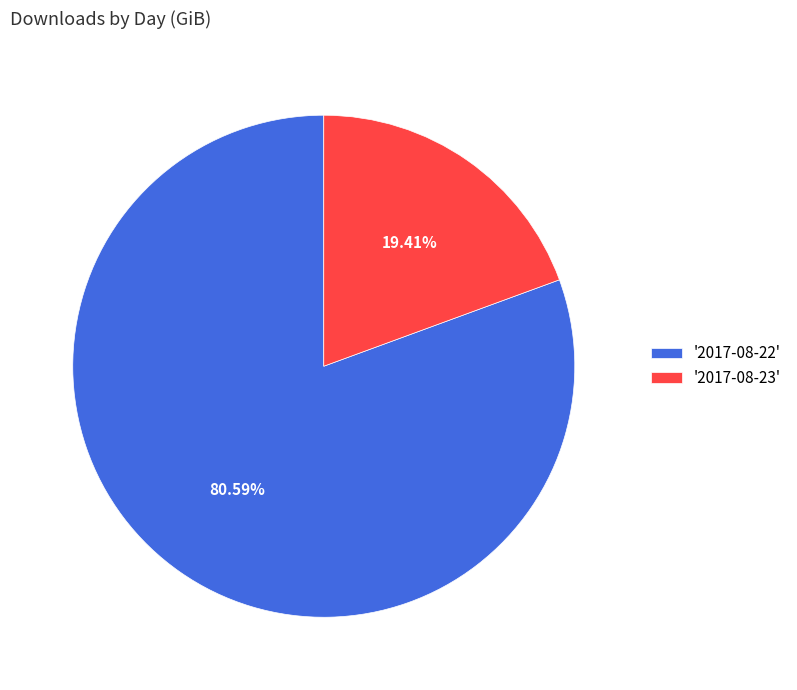

How many slices are in this pie chart?

2